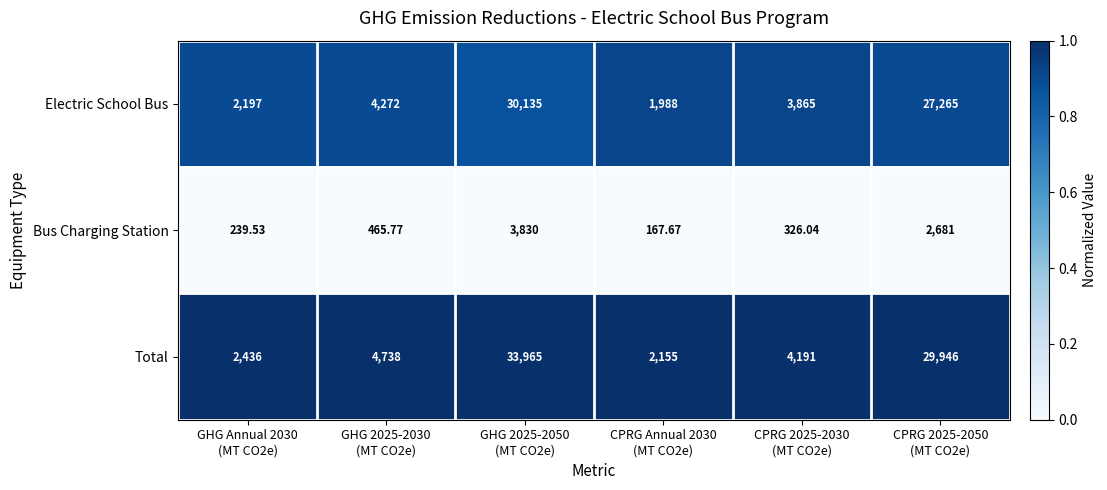

Rank the series by their maximum value, from highest to lowest.

Total, Electric School Bus, Bus Charging Station